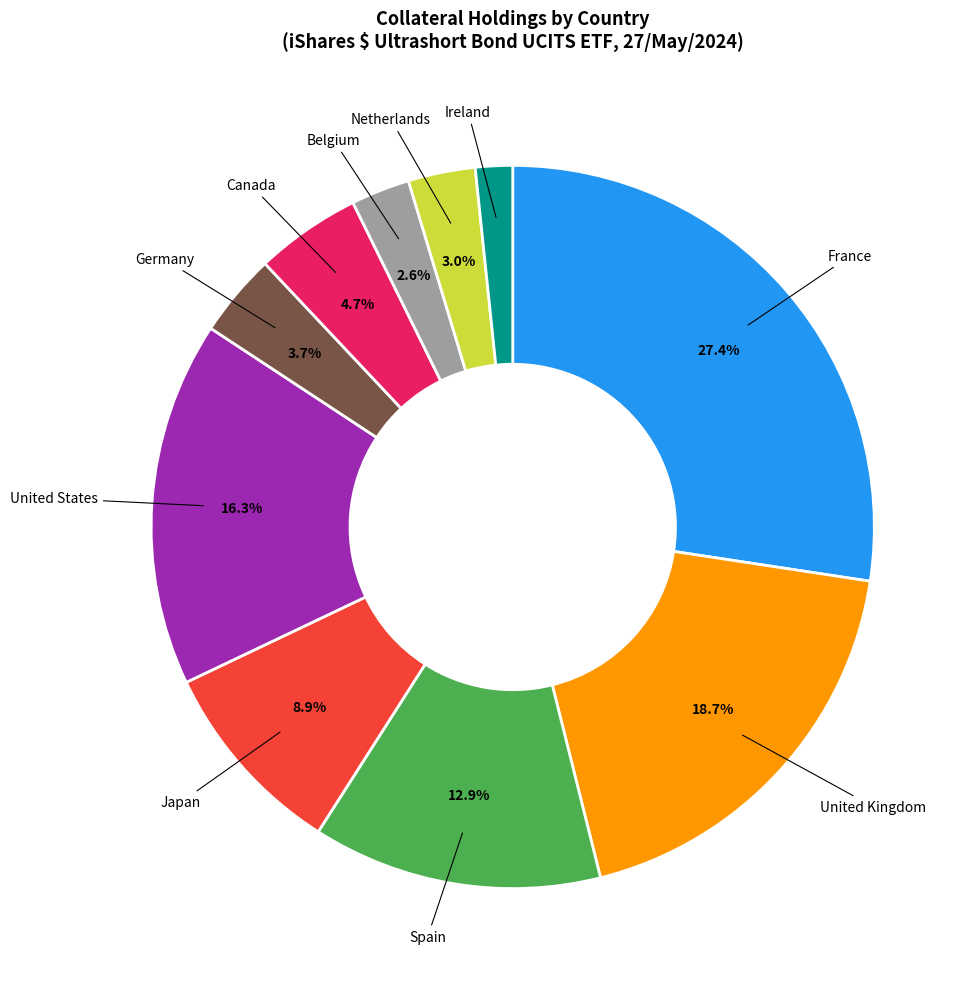

Is there a majority slice in this chart?

No